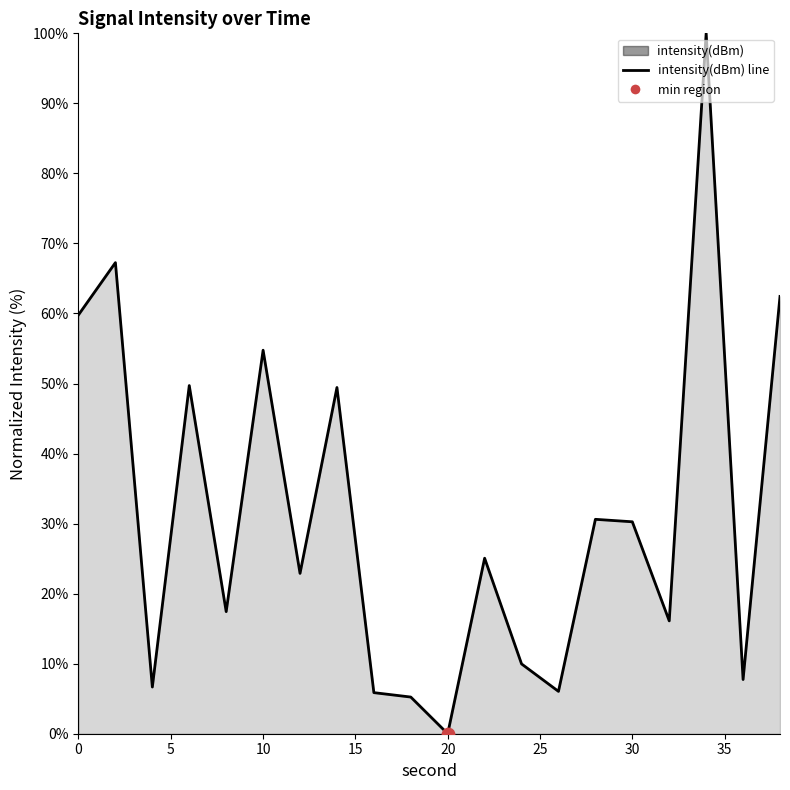

Approximately how many times larger is the value at 12 compared to 14?

0.5